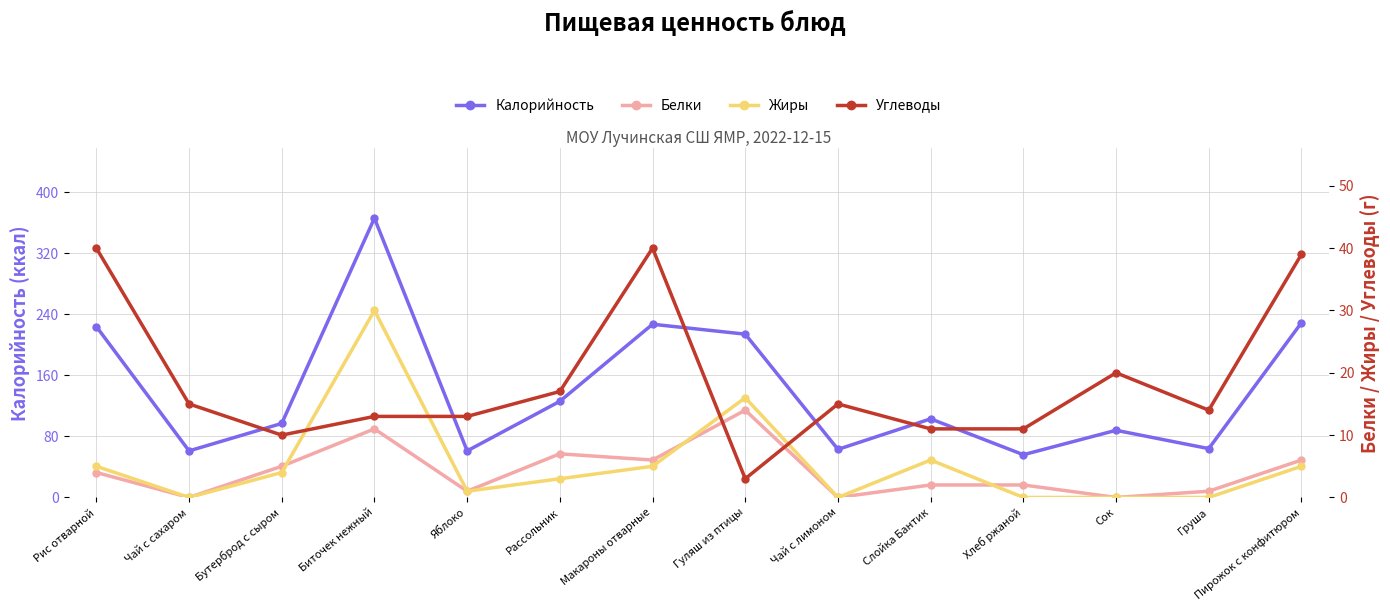

Between Слойка Бантик and Биточек нежный, which is larger?

Биточек нежный